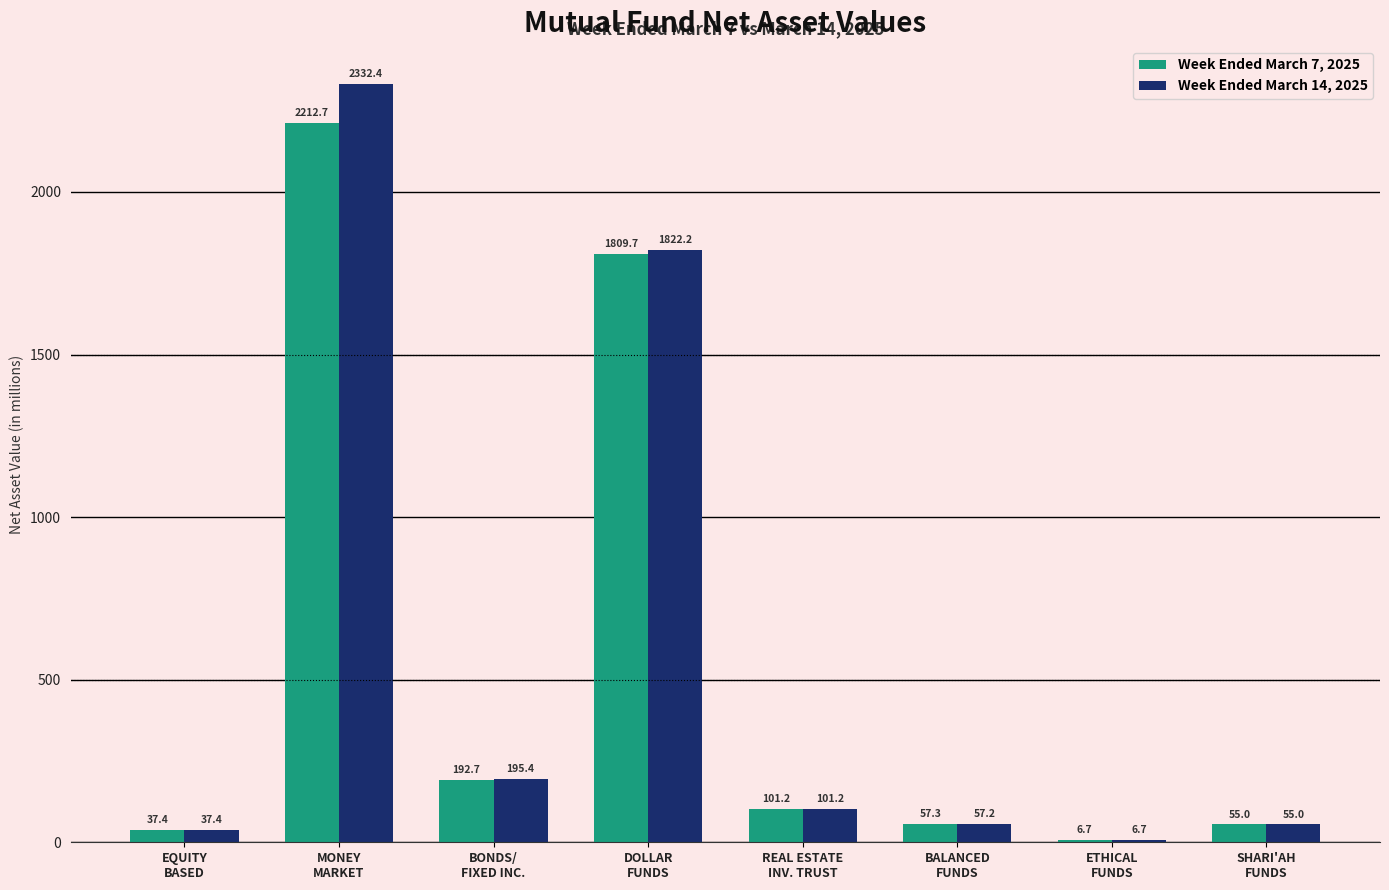

Which category has the highest value in the Week Ended March 14, 2025 series?

MONEY
MARKET